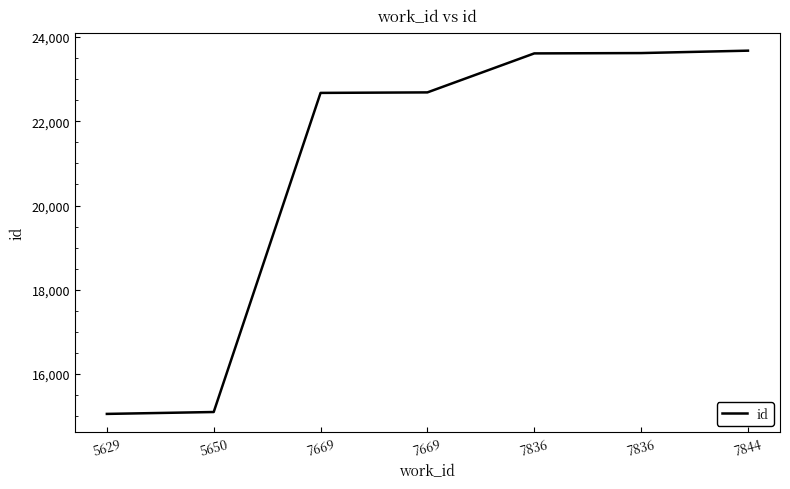

Is this an area chart (filled region under the line)?

No